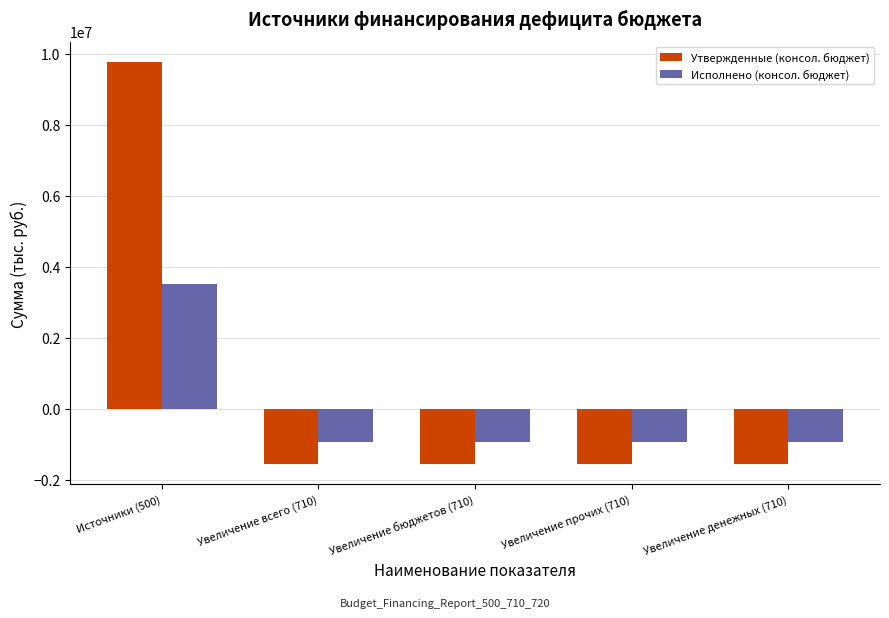

At how many categories does at least one series exceed 3336702?

1